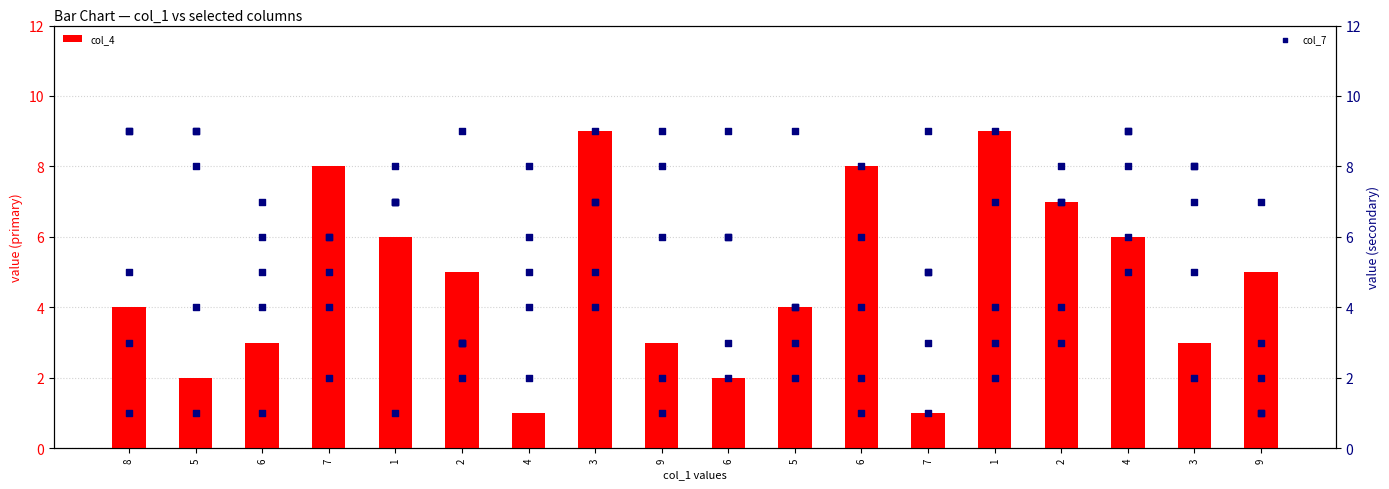

At how many categories does at least one series exceed 4?

18